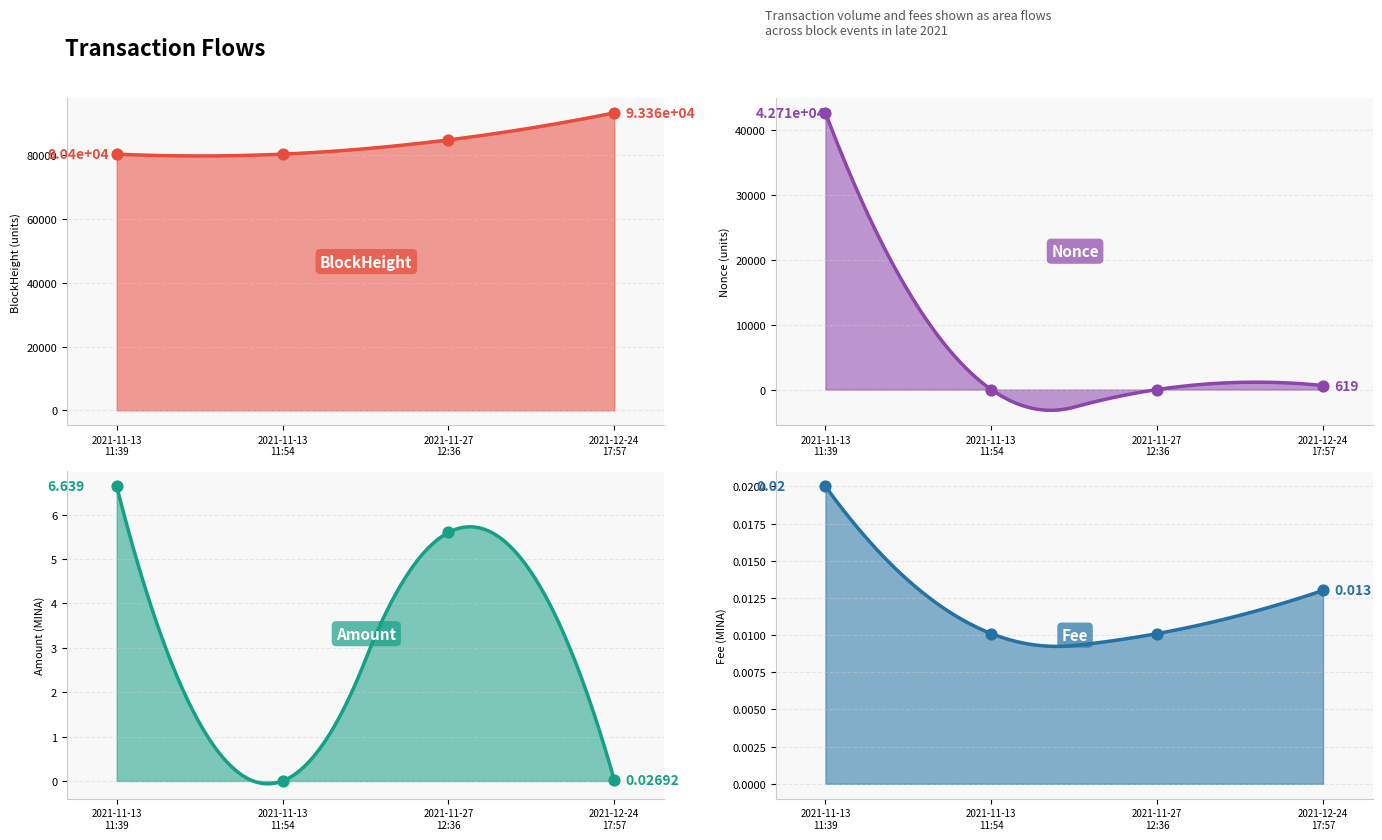

Which series contains the highest Y value?

BlockHeight